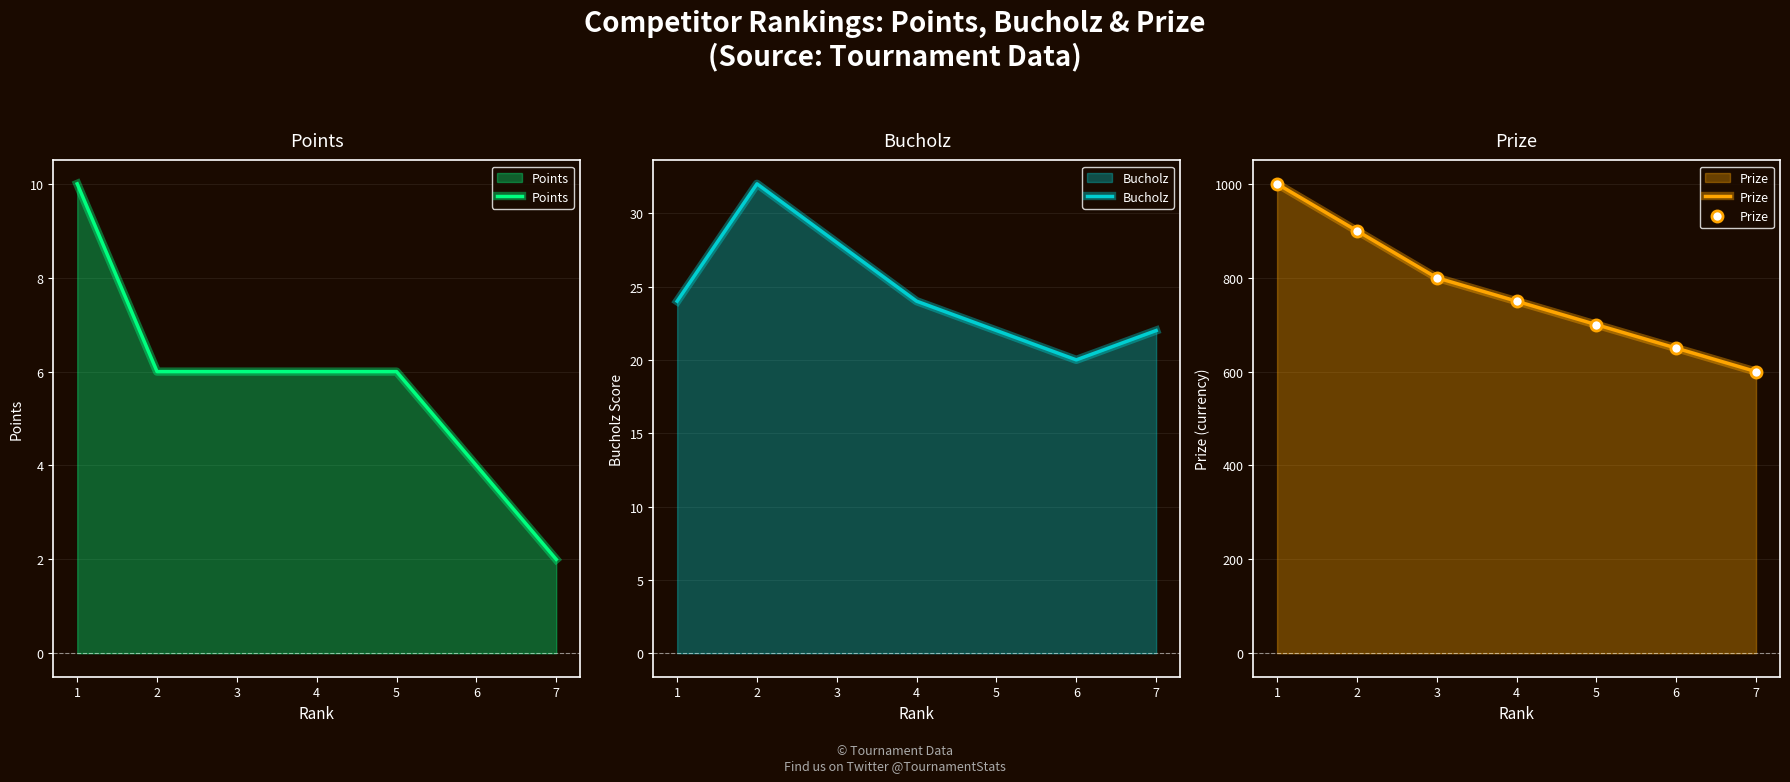

What are all the series names shown in the legend?

Points, Bucholz, Prize